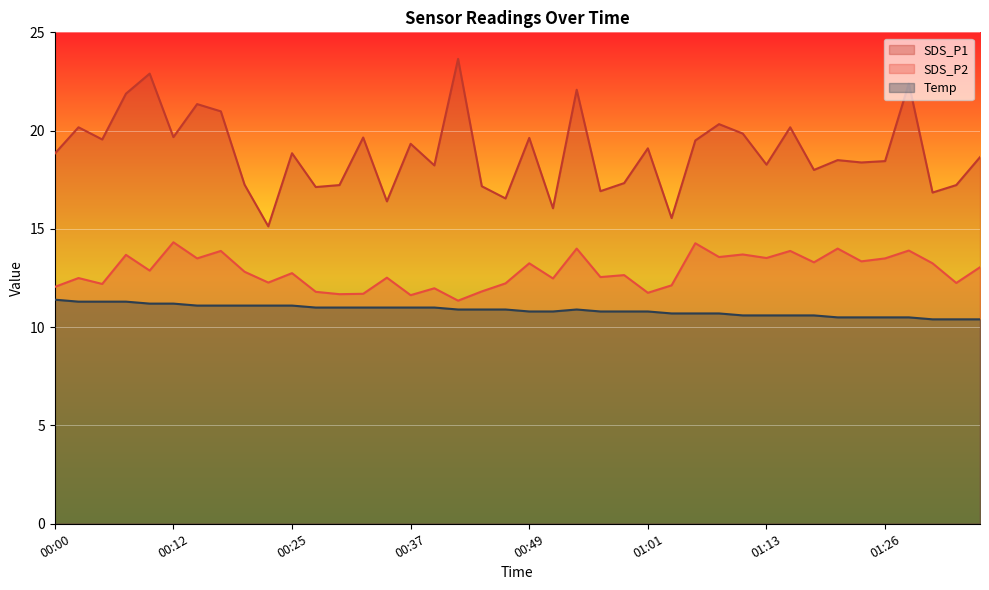

Rank the series at 00:15 from lowest to highest value.

Temp, SDS_P2, SDS_P1